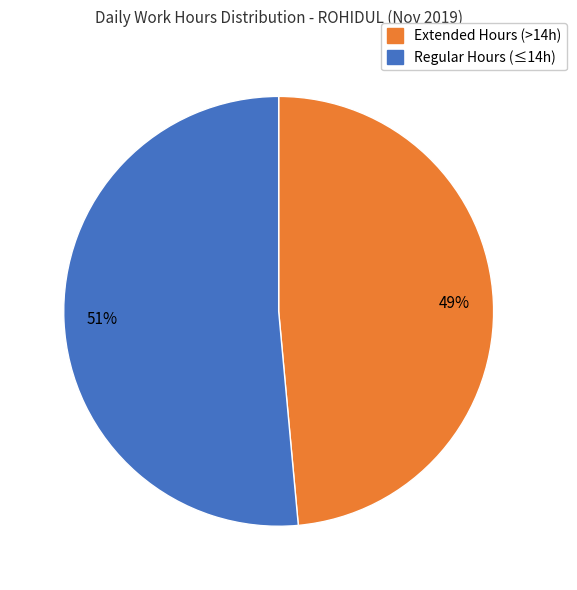

Does any single category account for the majority?

Yes